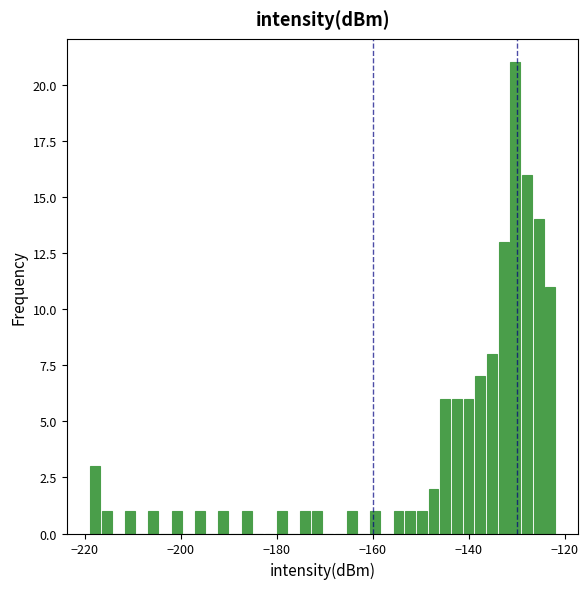

Read against the x-axis, roughly where is the centre of the tallest bar?

-130